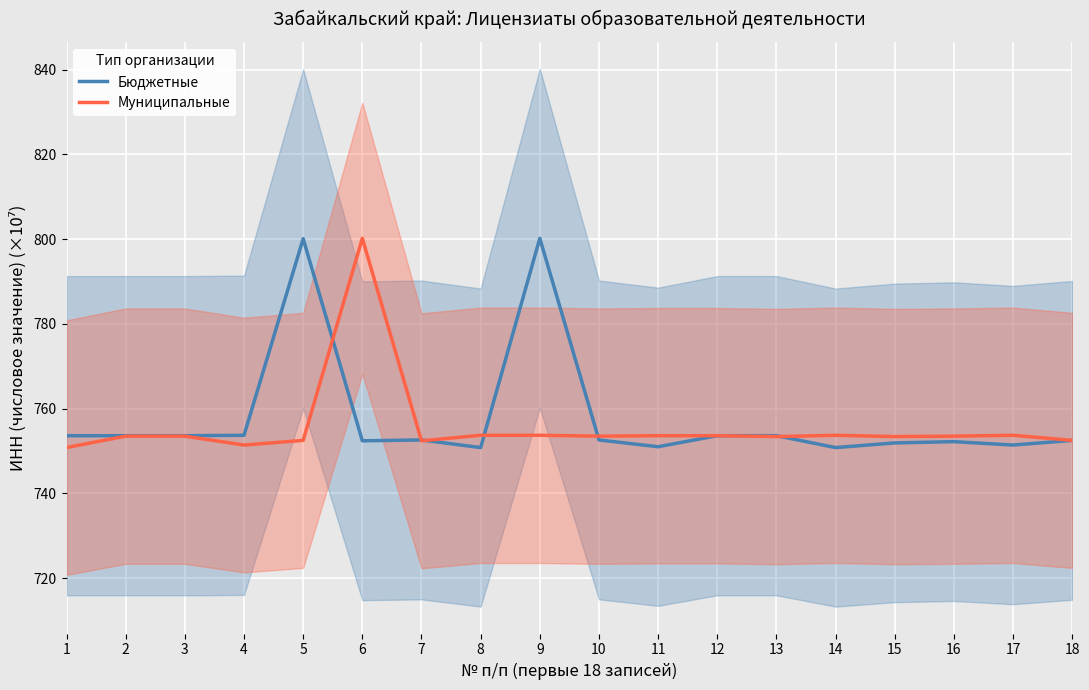

Reading right to left, what are all the values shown in this chart?

Бюджетные: 752.5	751.4	752.2	751.9	750.8	753.6	753.6	751.0	752.6	800.2	750.8	752.6	752.4	800.1	753.7	753.6	753.6	753.6
Муниципальные: 752.5	753.7	753.5	753.4	753.7	753.4	753.6	753.6	753.5	753.7	753.7	752.4	800.2	752.5	751.4	753.5	753.5	750.8